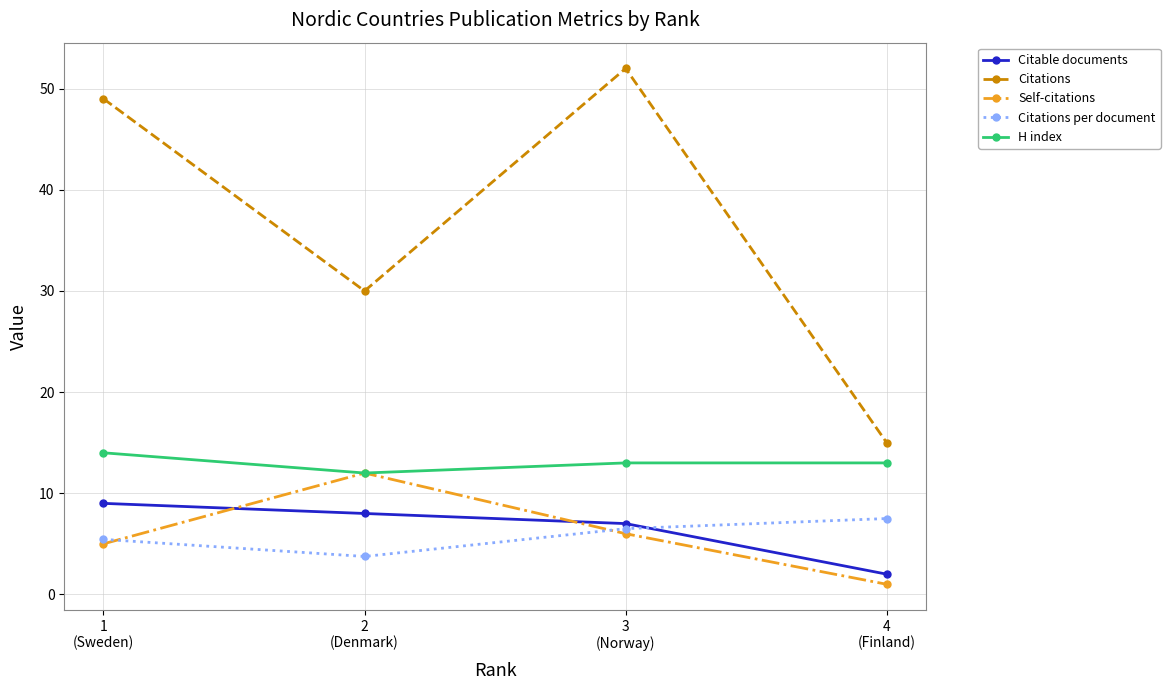

What is the difference between the second highest and minimum values in the H index series?

1.0